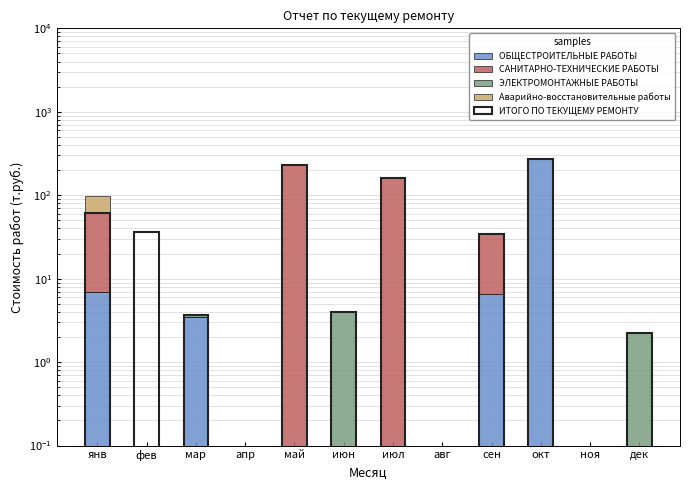

The value of Аварийно-восстановительные работы at июл is 0.0. True or false?

False